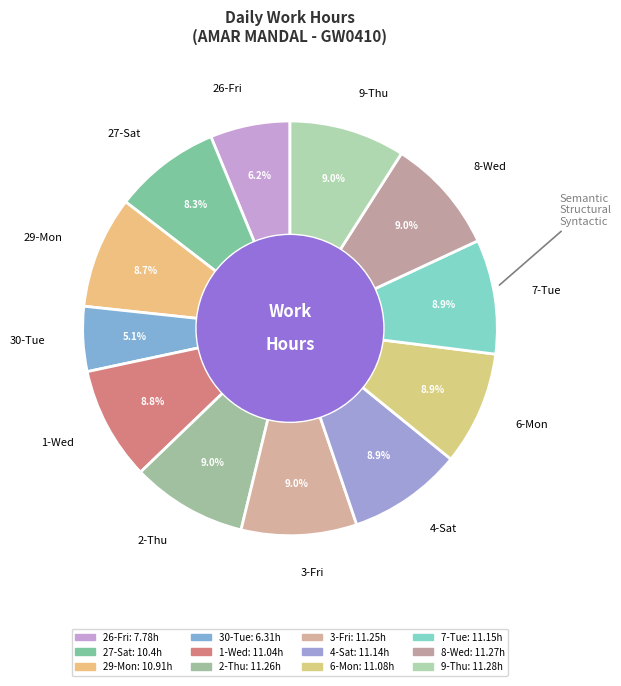

What is the ratio of the value at 2-Thu to the value at 1-Wed?

1.0